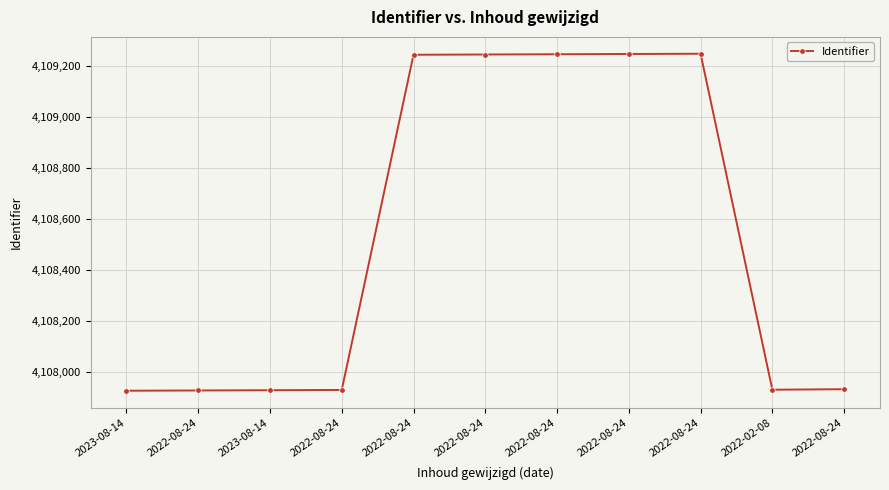

Where is the first local maximum?

2022-08-24